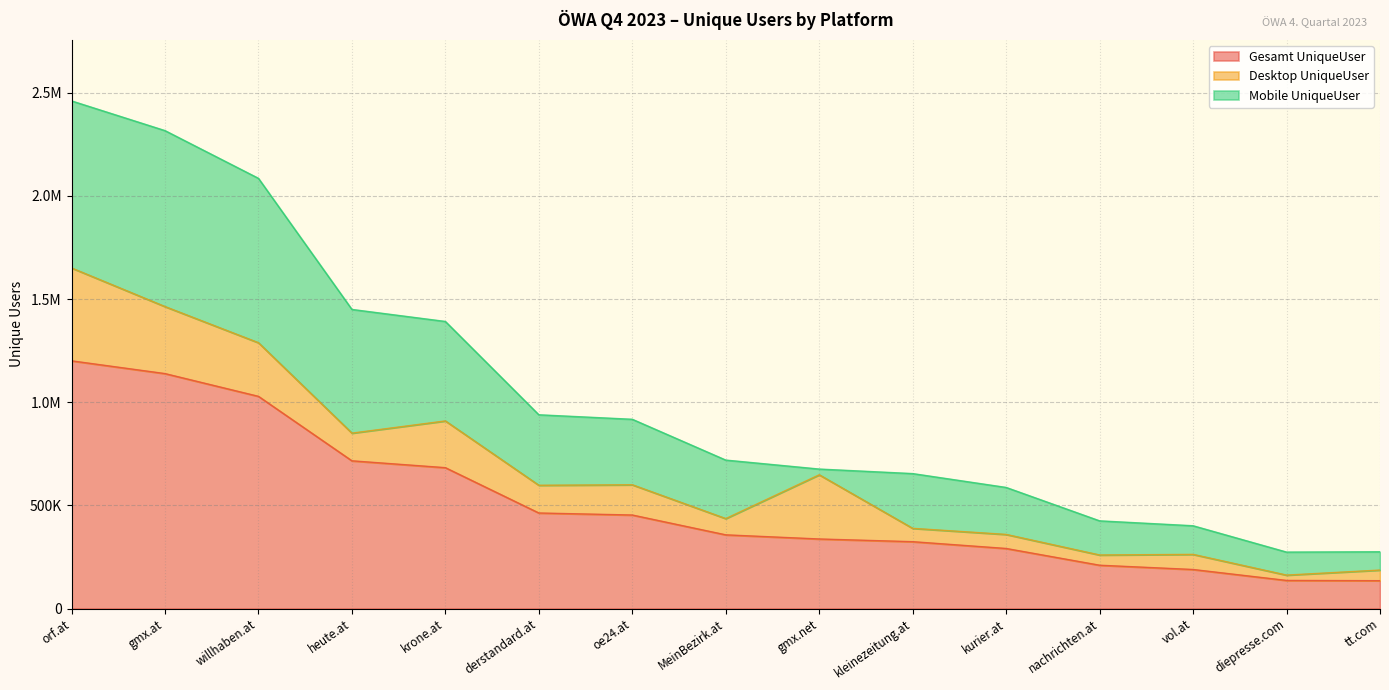

Reading left to right, what are all the values shown in this chart?

Gesamt UniqueUser: orf.at=1200751	gmx.at=1138907	willhaben.at=1028619	heute.at=716028	krone.at=682829	derstandard.at=463079	oe24.at=453285	MeinBezirk.at=357158	gmx.net=337122	kleinezeitung.at=324013	kurier.at=291073	nachrichten.at=209889	vol.at=189160	diepresse.com=136183	tt.com=134911
Desktop UniqueUser: orf.at=450264	gmx.at=324914	willhaben.at=259938	heute.at=134296	krone.at=226602	derstandard.at=134427	oe24.at=146687	MeinBezirk.at=78861	gmx.net=311272	kleinezeitung.at=64689	kurier.at=68120	nachrichten.at=49664	vol.at=73339	diepresse.com=25860	tt.com=51525
Mobile UniqueUser: orf.at=809872	gmx.at=853035	willhaben.at=796946	heute.at=599607	krone.at=482233	derstandard.at=341706	oe24.at=317442	MeinBezirk.at=283573	gmx.net=27709	kleinezeitung.at=265425	kurier.at=227784	nachrichten.at=165439	vol.at=138745	diepresse.com=111524	tt.com=88697